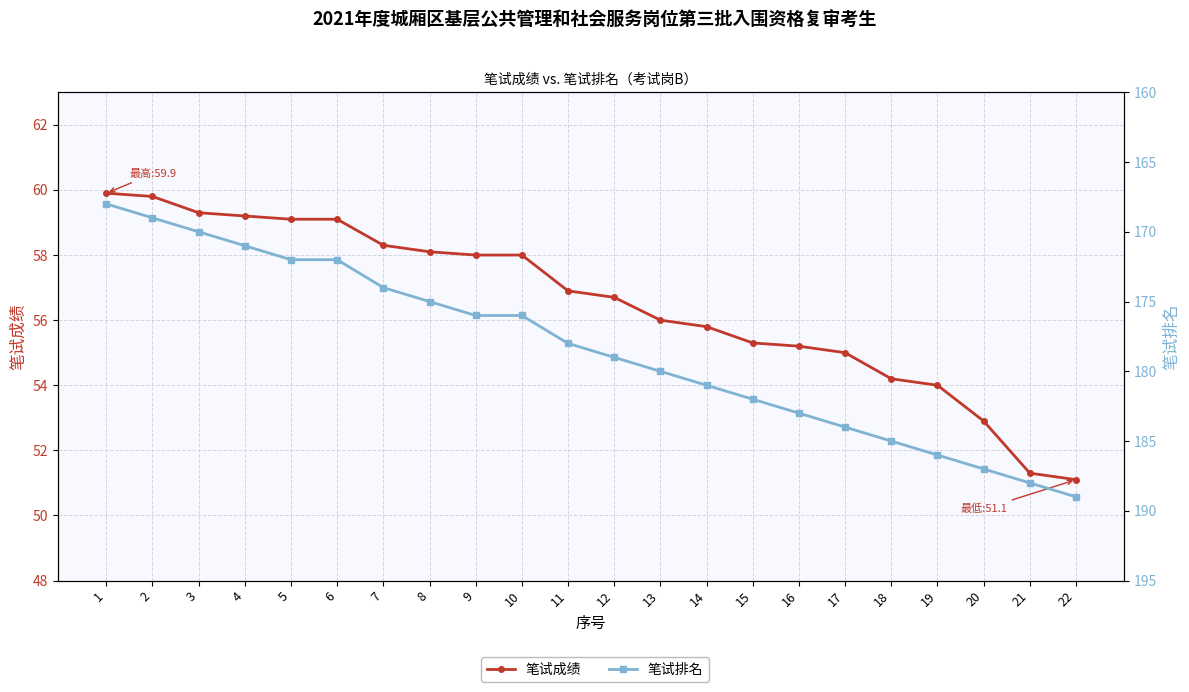

The value of 笔试排名 at 7 is 88.3. True or false?

False